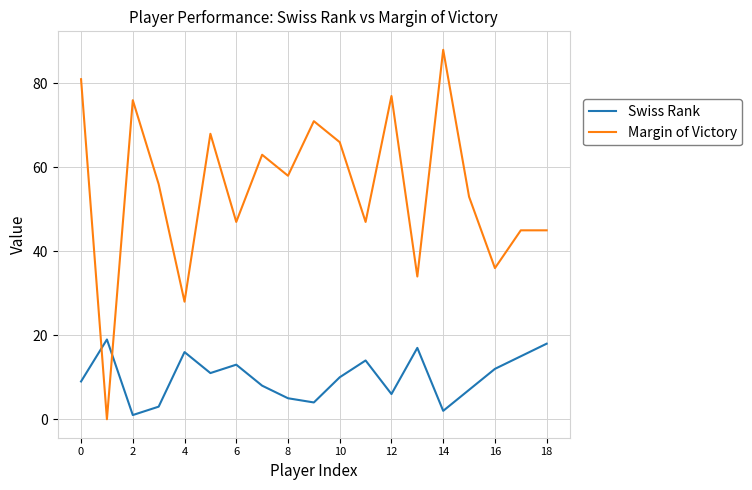

Which series has the largest range (max minus min)?

Margin of Victory